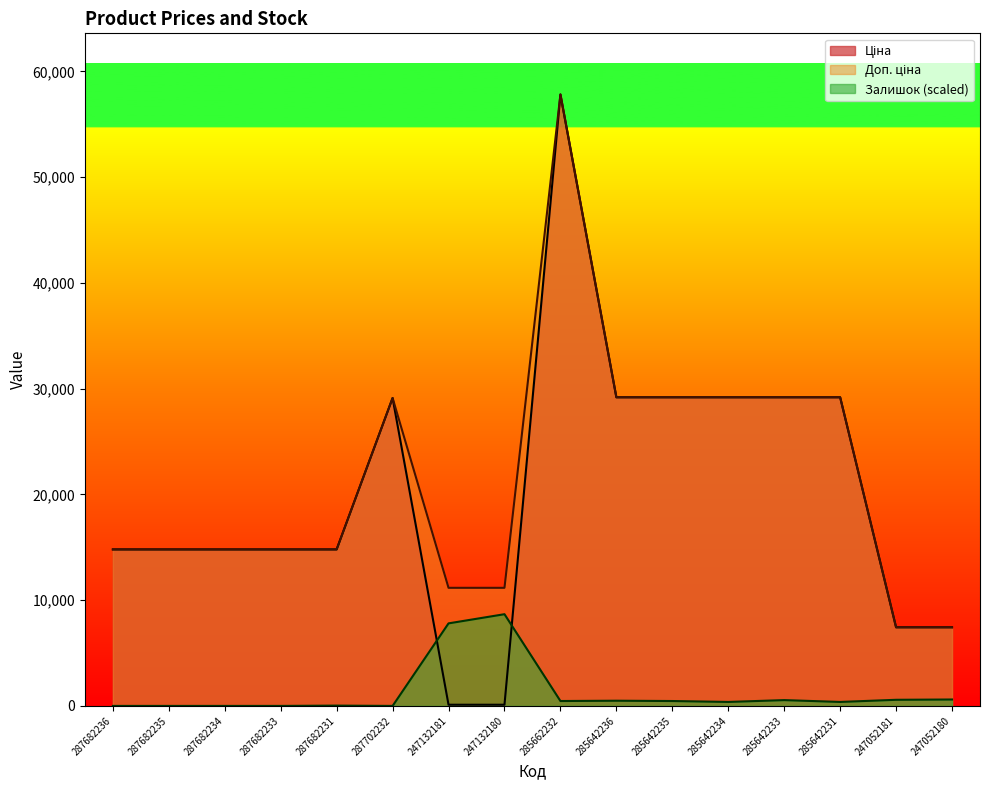

At which label does Доп. ціна reach its minimum?

247052181